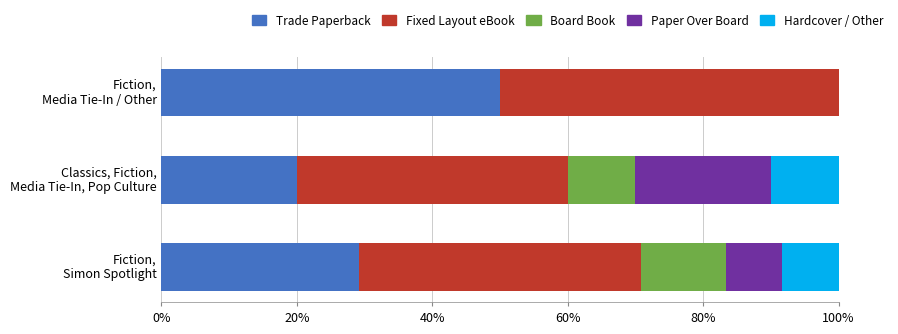

What is the highest value of the Trade Paperback series?

50.0